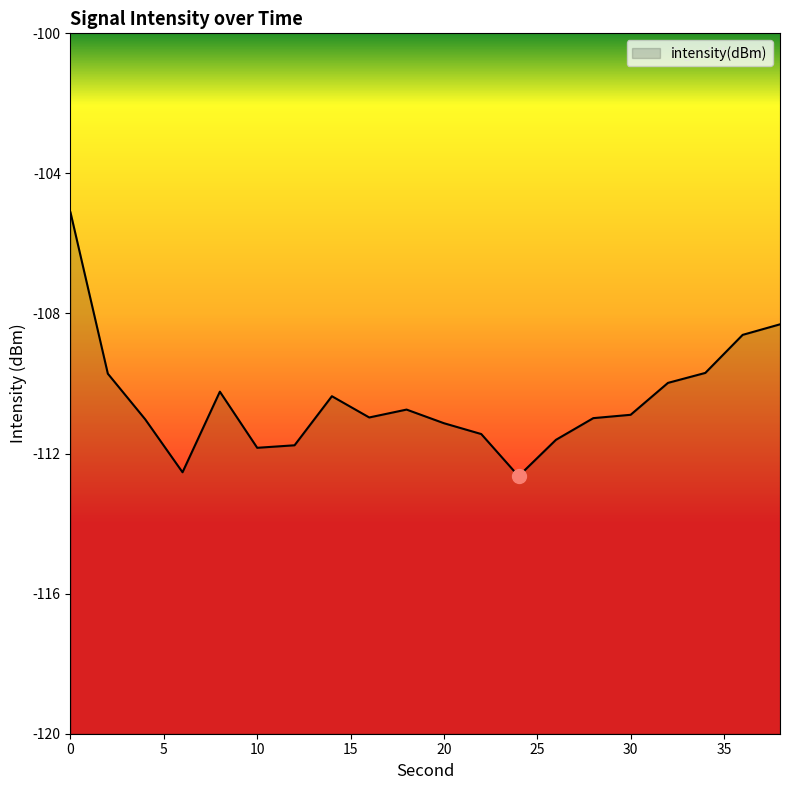

True or false: there are more than 2 points higher than both neighbors.

True